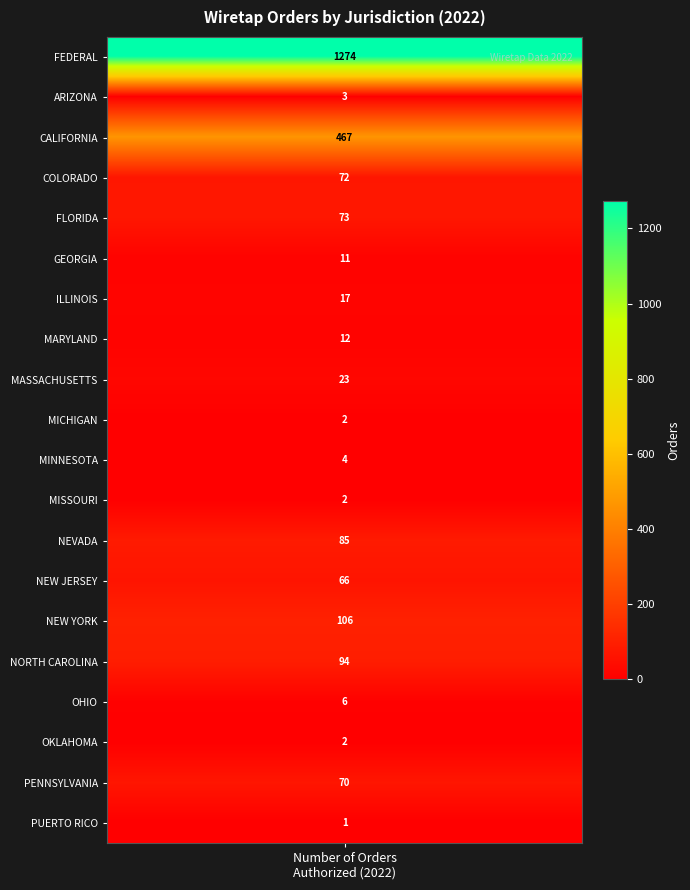

What is the difference between the maximum and minimum values?

1273